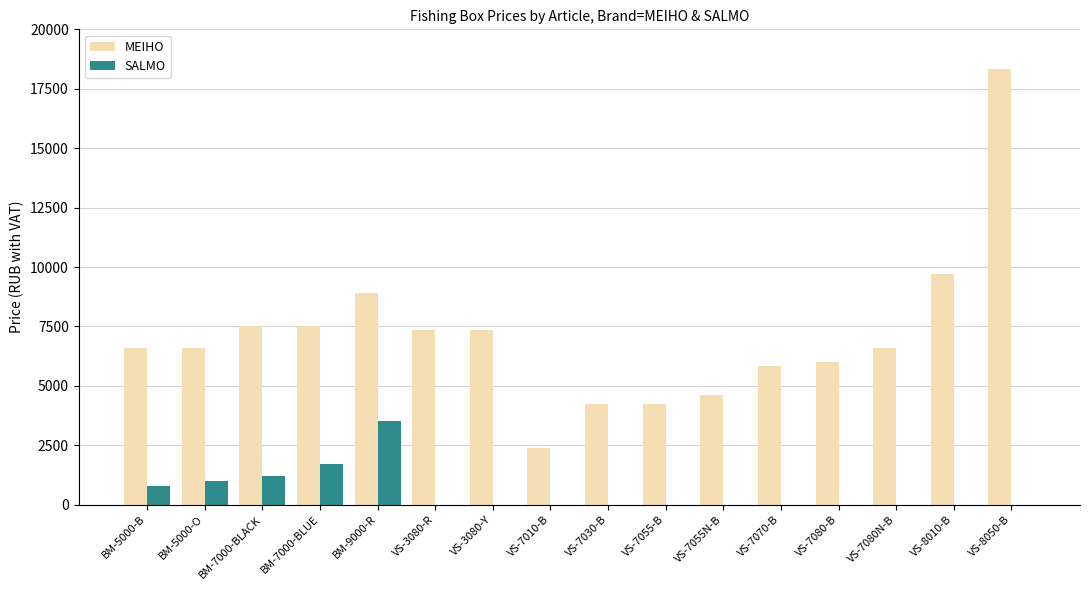

What is the sum of all SALMO values?

8199